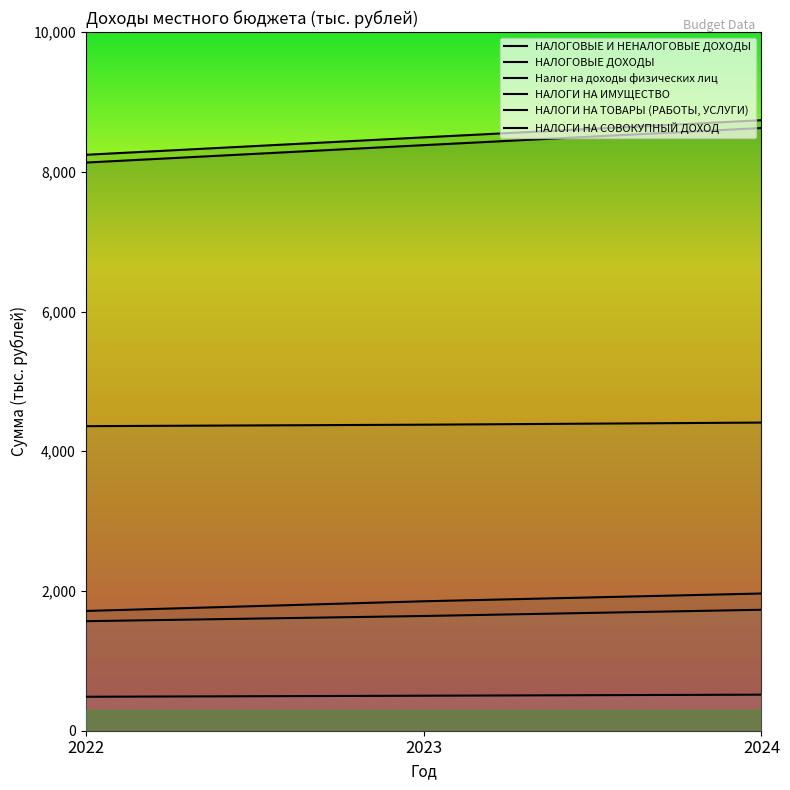

Reading right to left, transcribe all the data shown in this chart.

НАЛОГОВЫЕ И НЕНАЛОГОВЫЕ ДОХОДЫ: 8738.6	8492.8	8243.4
НАЛОГОВЫЕ ДОХОДЫ: 8627.0	8381.3	8132.0
Налог на доходы физических лиц: 1964.0	1852.8	1714.0
НАЛОГИ НА ИМУЩЕСТВО: 4410.6	4380.3	4359.3
НАЛОГИ НА ТОВАРЫ (РАБОТЫ, УСЛУГИ): 1731.3	1642.1	1567.7
НАЛОГИ НА СОВОКУПНЫЙ ДОХОД: 516.1	501.1	486.0